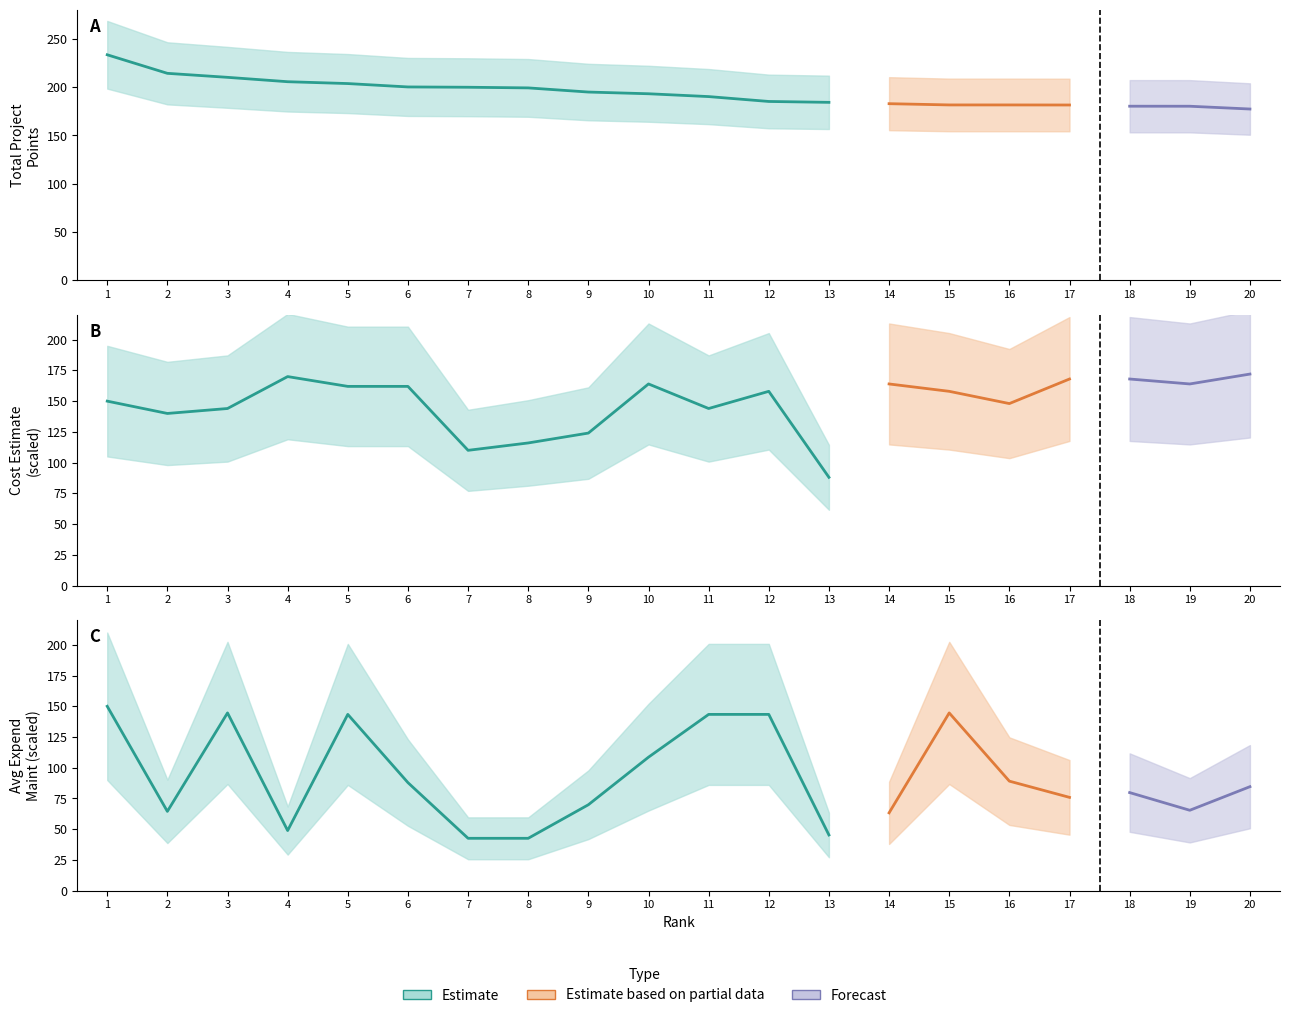

At which category is the sum across all series the highest?

1